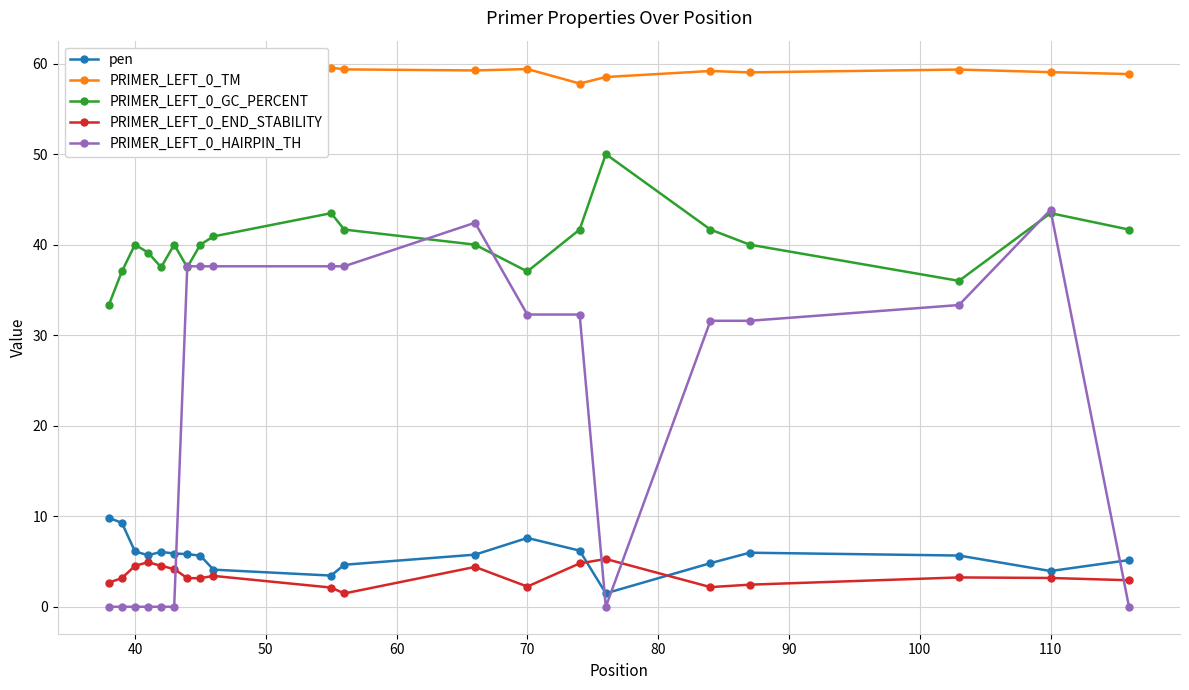

Is this an area chart (filled region under the line)?

No